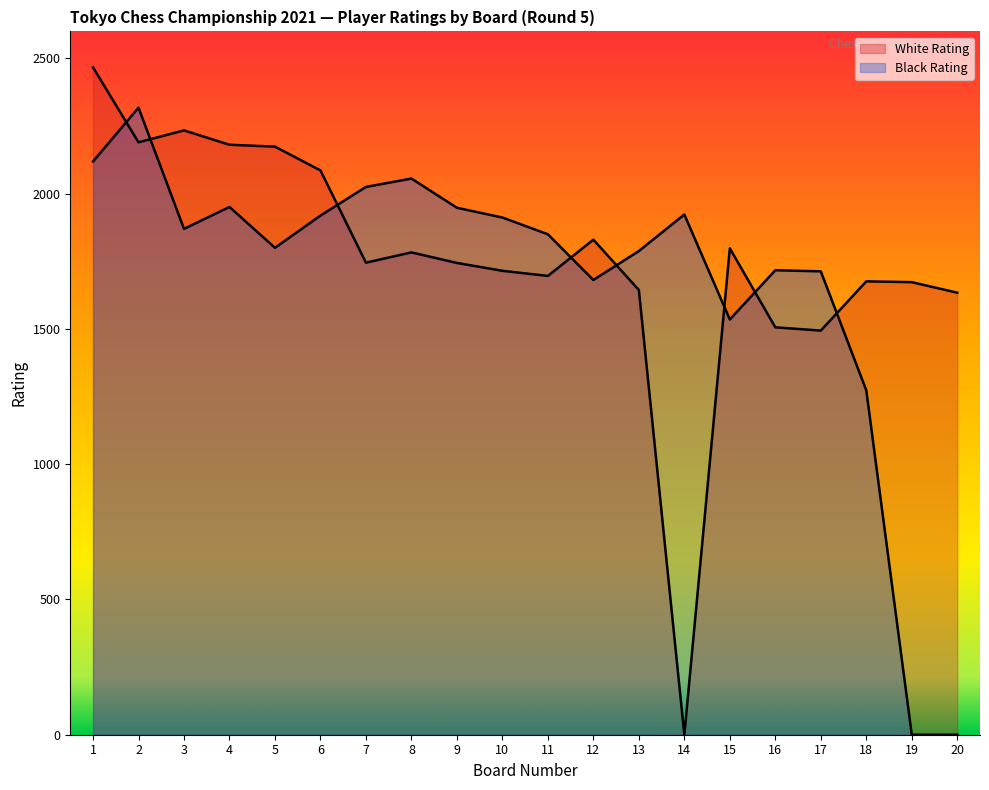

What is the value of the White Rating point at the 5th from the left?

2174